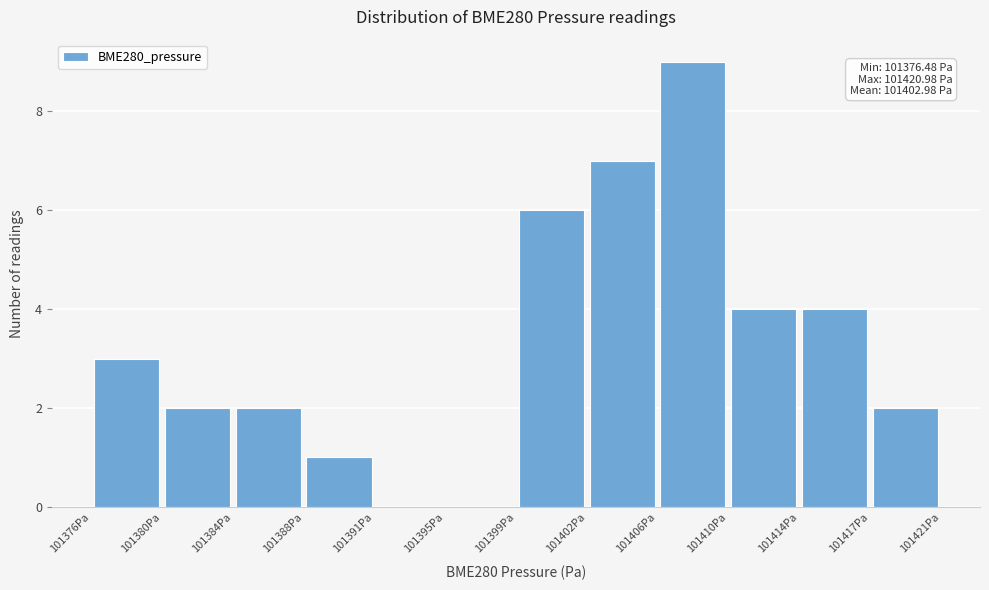

Which range on the x-axis has the tallest bar?

101406.0 to 101410.0